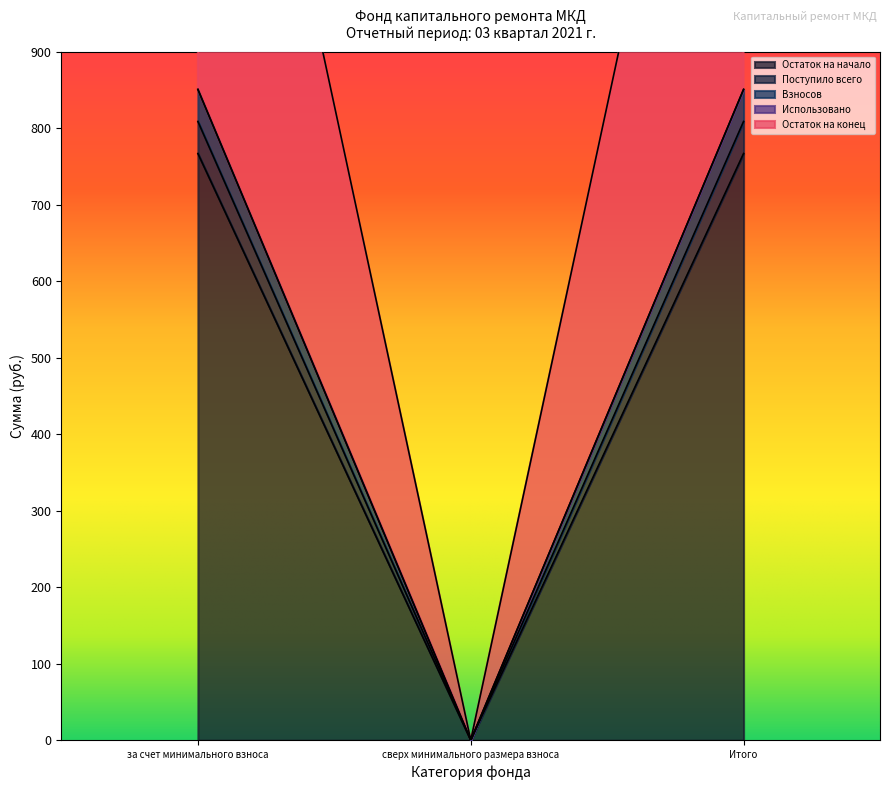

What is the label of the 2nd point from the right?

сверх минимального размера взноса